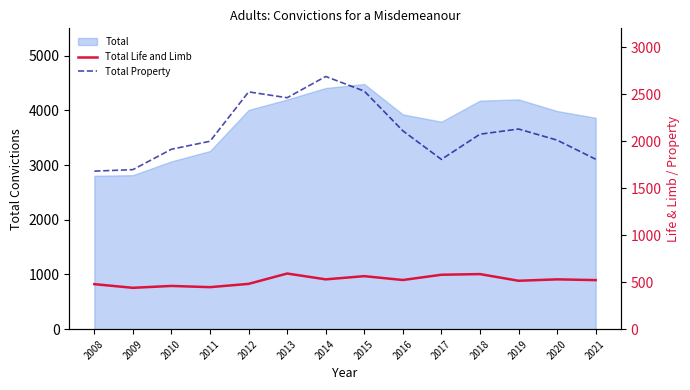

True or false: Total Property has more than 2 points higher than both neighbors.

True